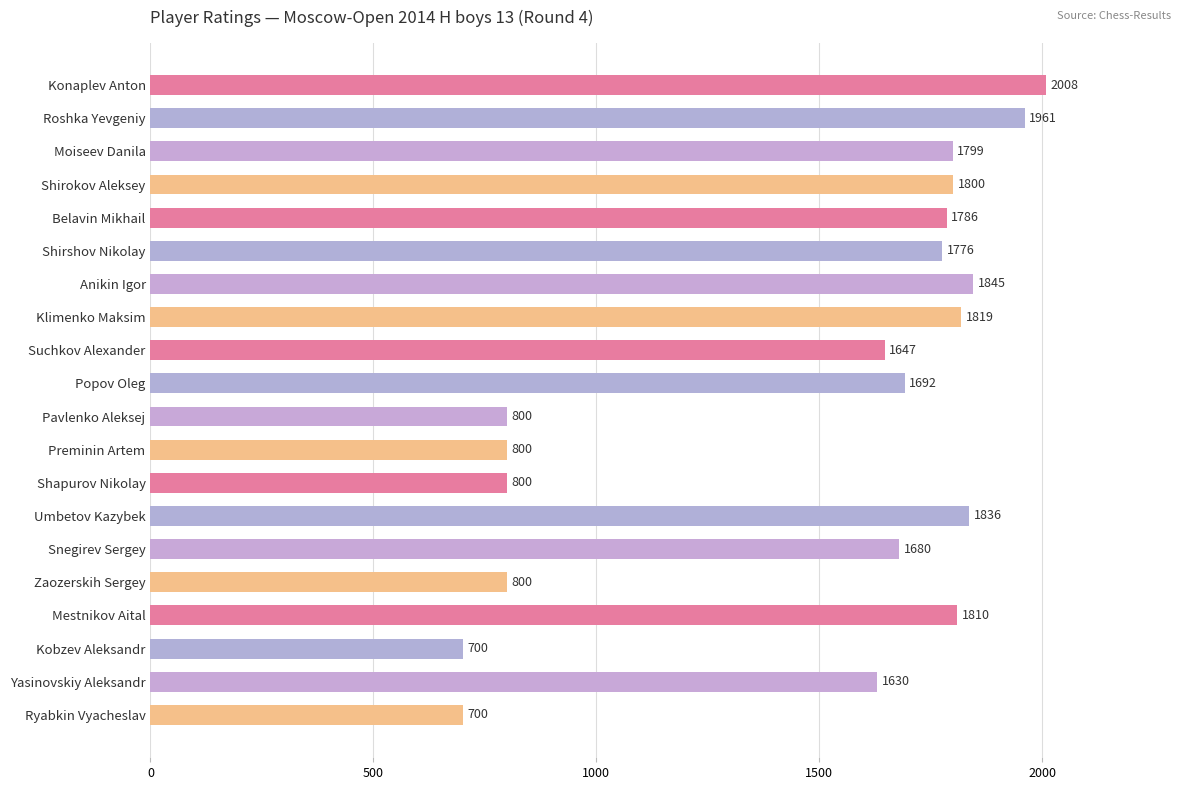

The value at Umbetov Kazybek is 1836. True or false?

True